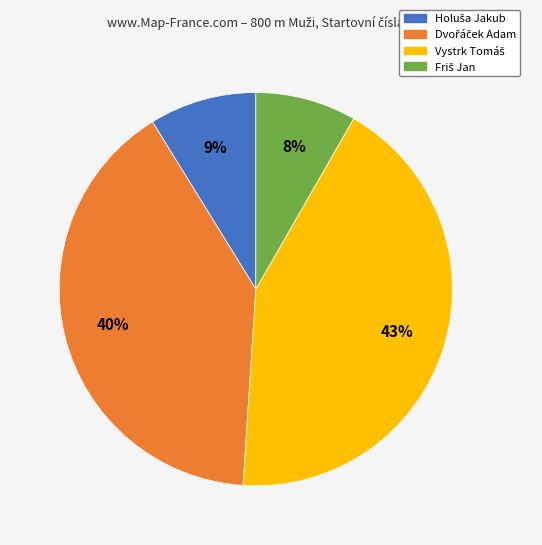

Does any single category account for the majority?

No